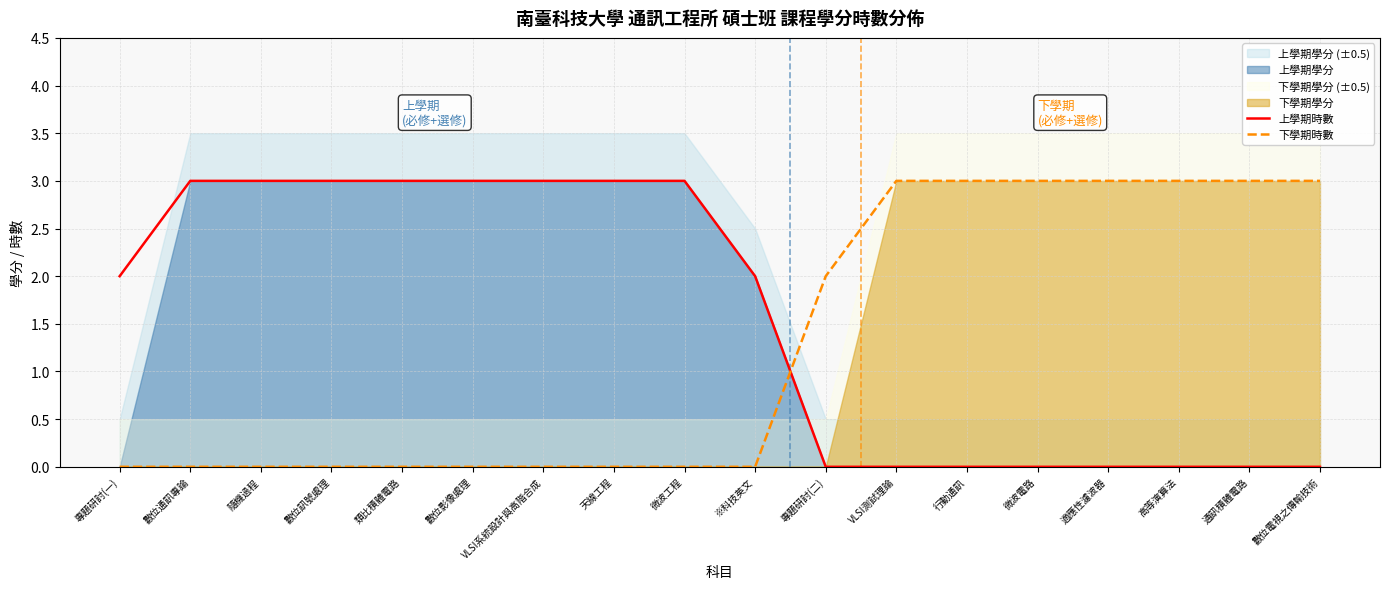

True or false: 上學期時數 and 下學期時數 intersect in this chart.

True